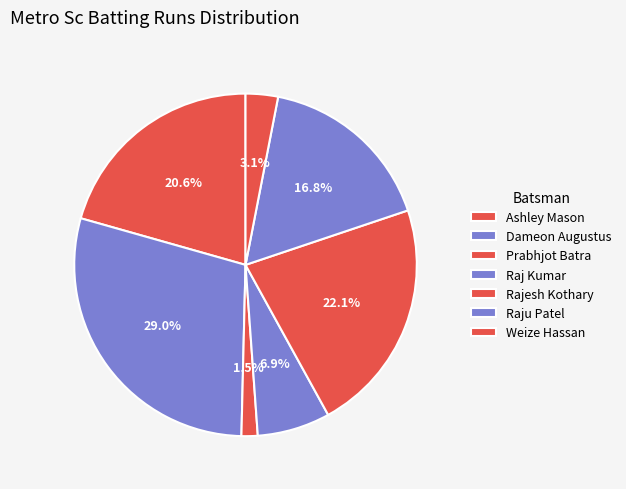

How many segments does this pie chart have?

7